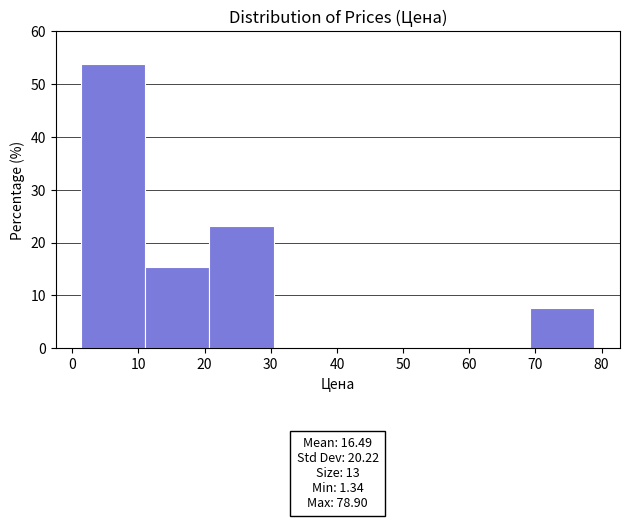

Over which range of the x-axis is the bar tallest?

1 to 11